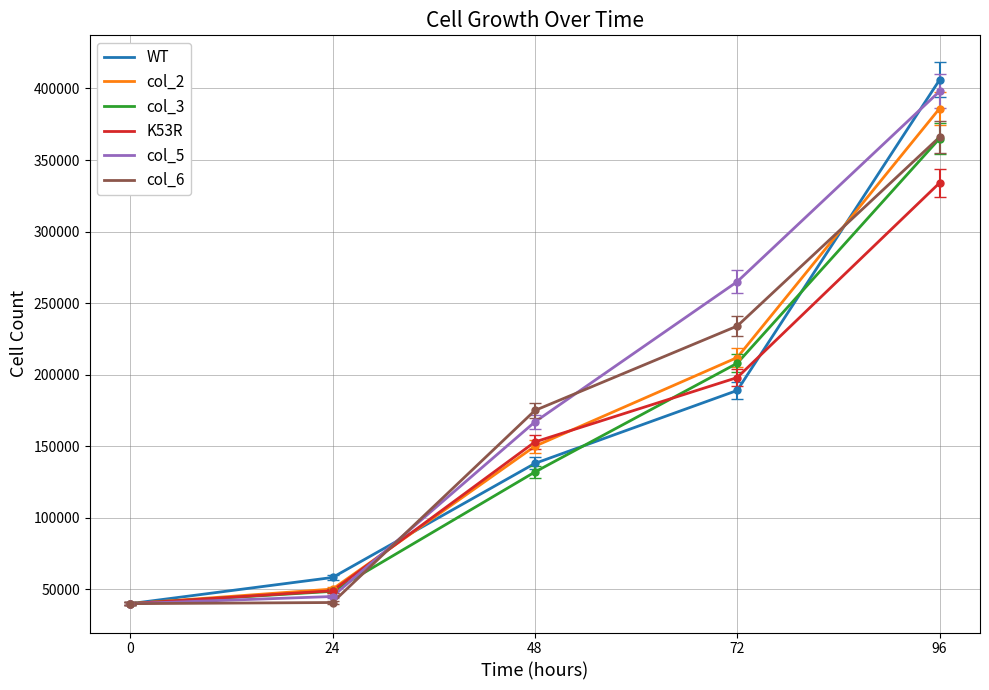

At which category is the sum across all series the highest?

96